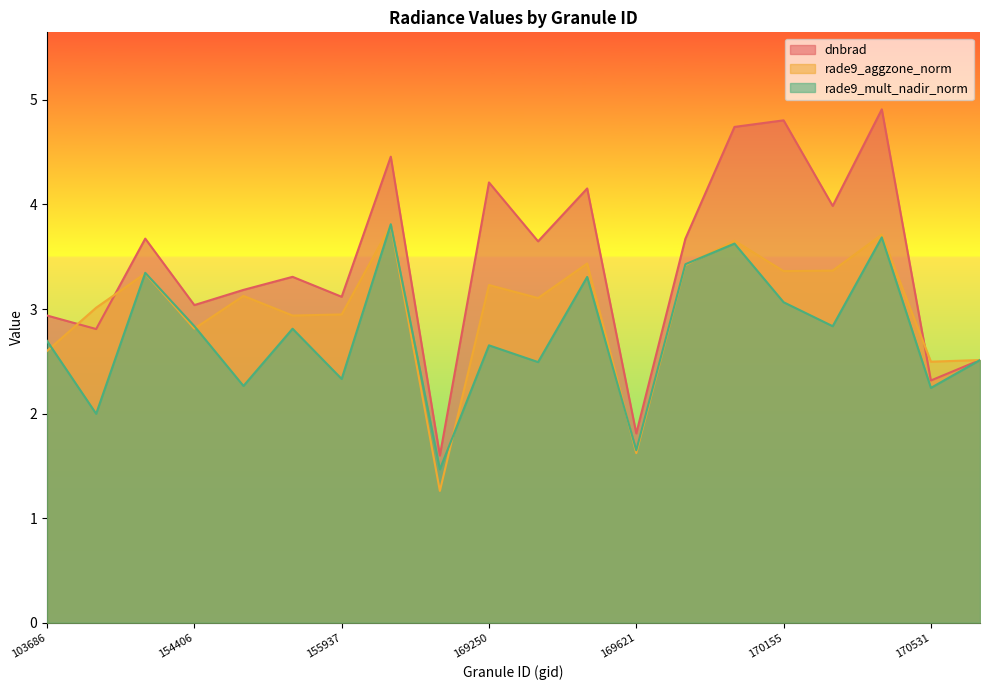

Is the value of dnbrad at 169262 greater than the value of rade9_aggzone_norm at 170168?

Yes